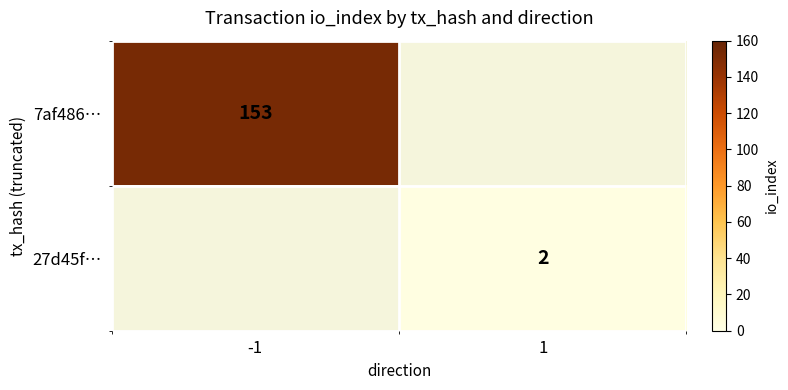

How many categories are shown in the chart?

2